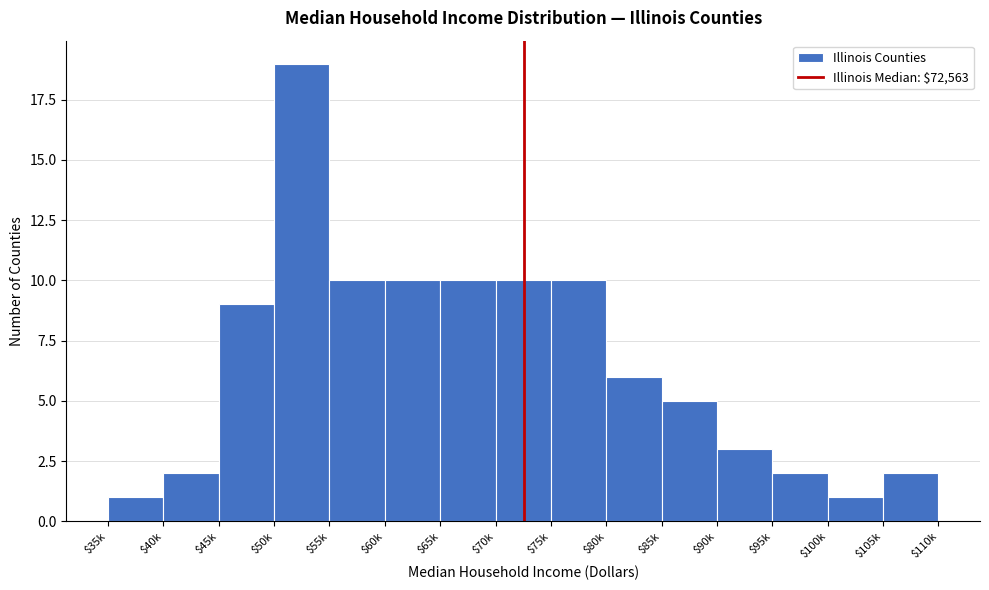

Reading left to right, what are all the values shown in this chart?

1	2	9	19	10	10	10	10	10	6	5	3	2	1	2